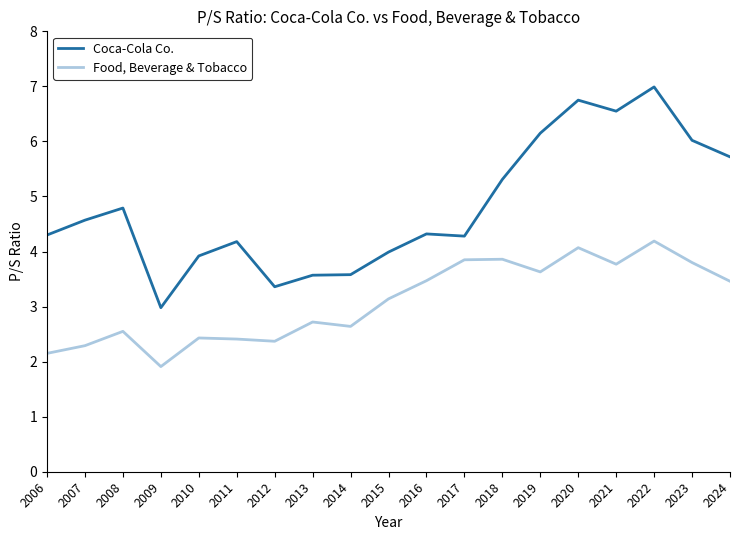

Rank the series by their average value, from highest to lowest.

Coca-Cola Co., Food, Beverage & Tobacco